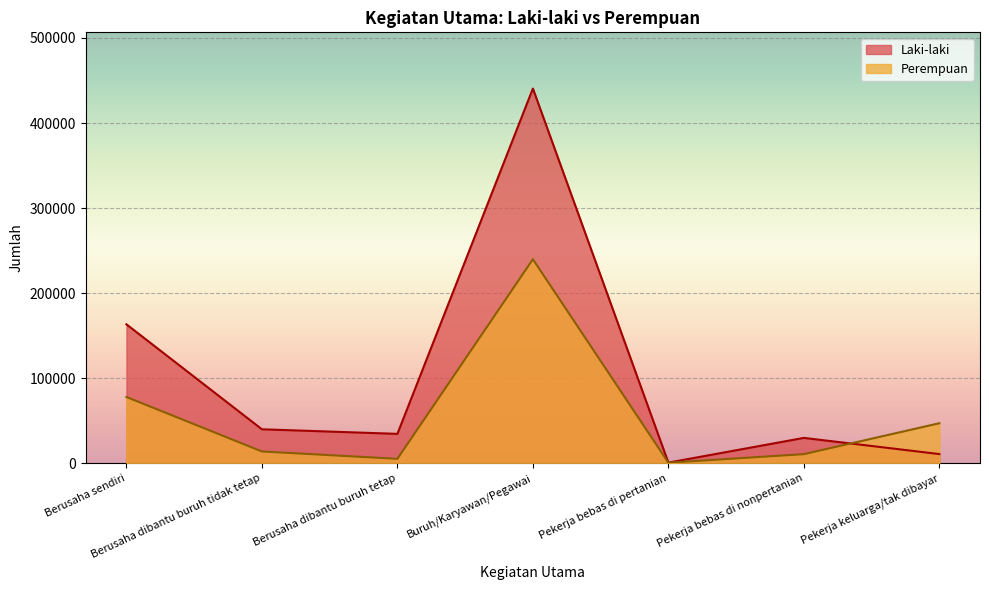

What is the average value of the Laki-laki series?

102921